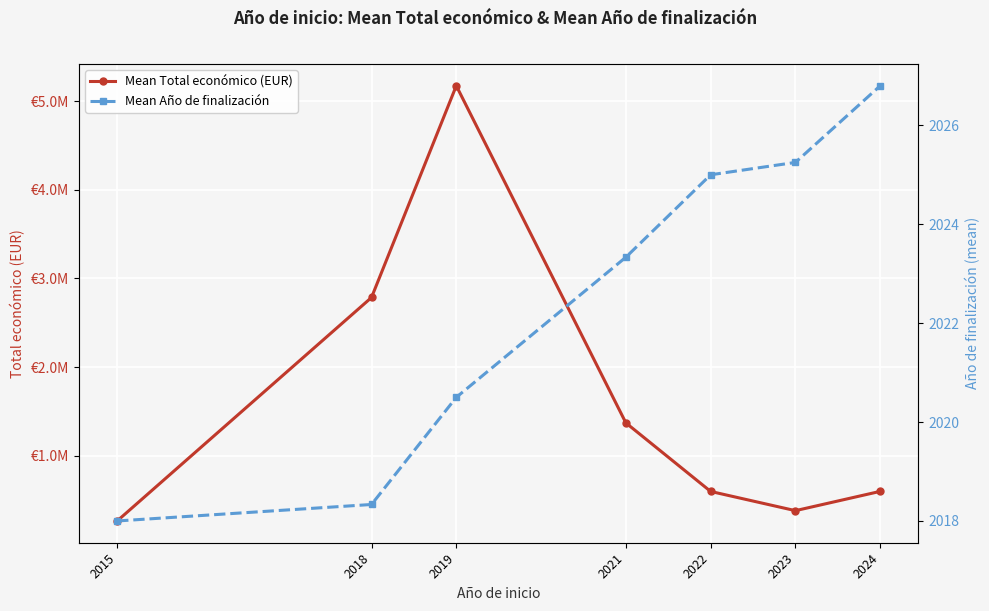

Where does the Mean Año de finalización series first go above 2023?

2021